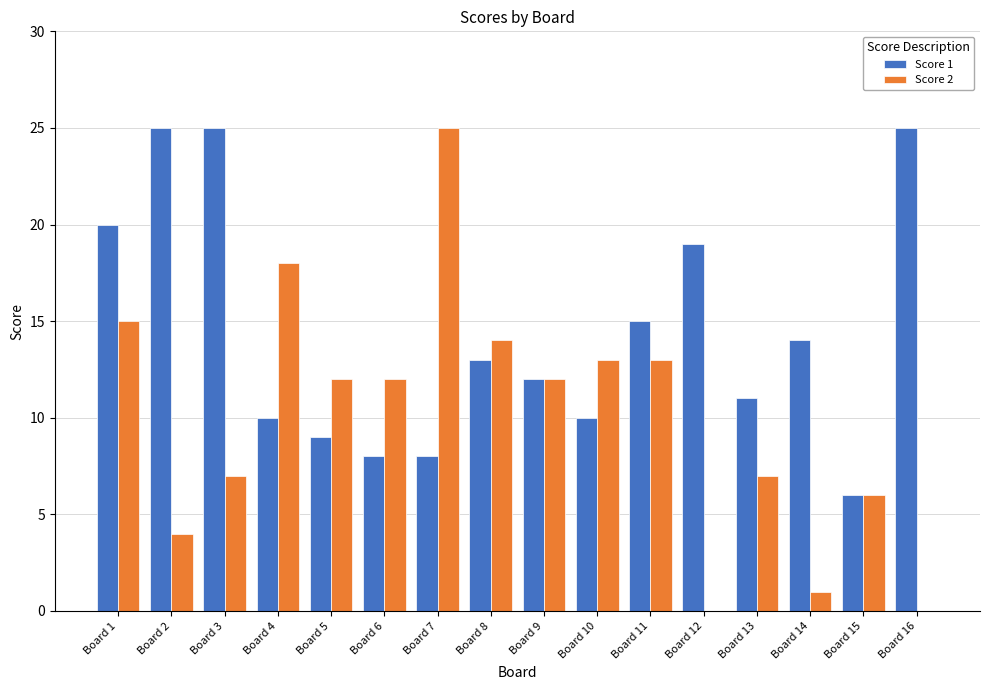

The value of Score 1 at Board 9 is 17. True or false?

False